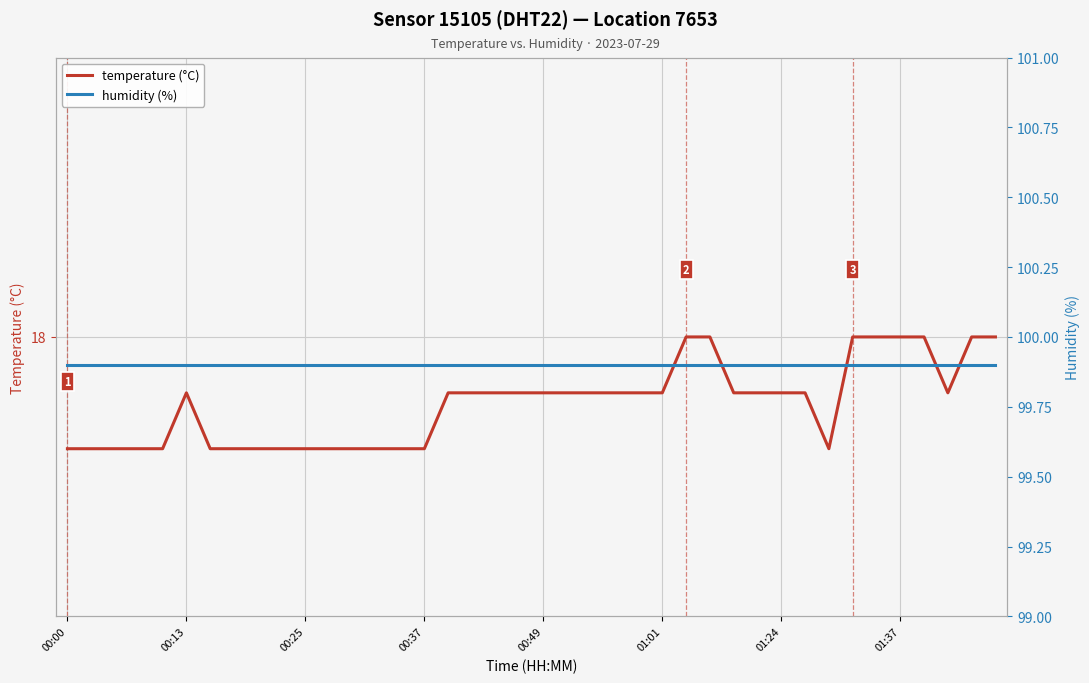

True or false: humidity (%) and temperature (°C) intersect in this chart.

False